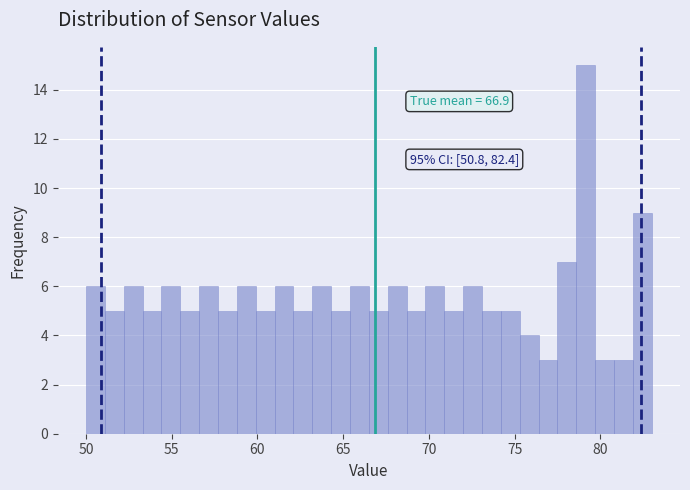

Read against the x-axis, roughly where is the centre of the tallest bar?

79.0